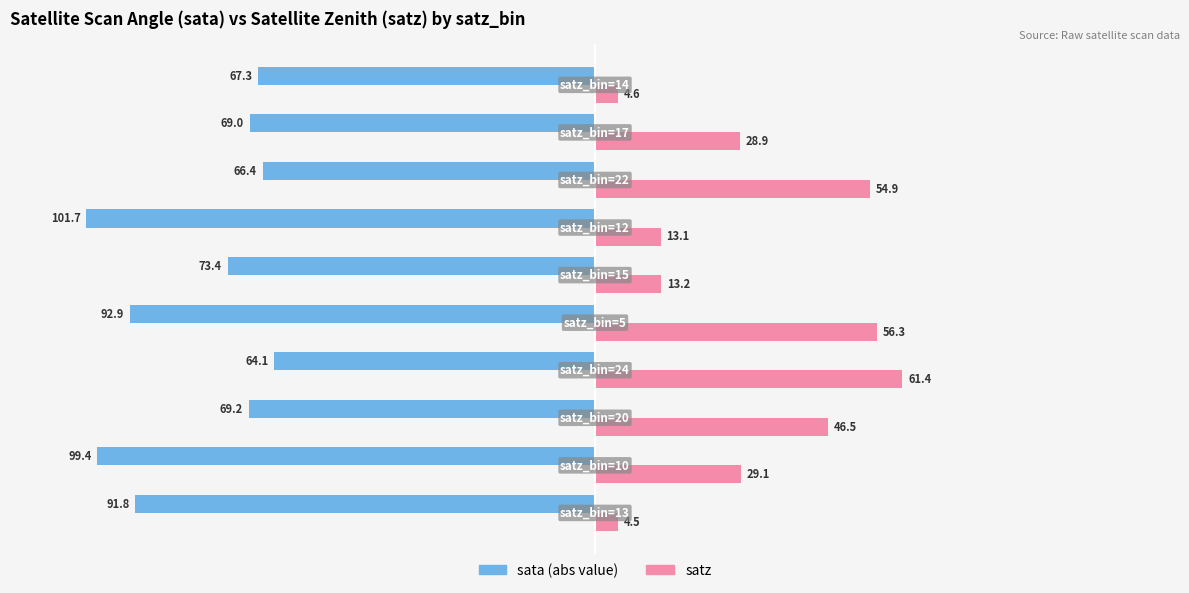

What is the greatest value displayed?

61.4